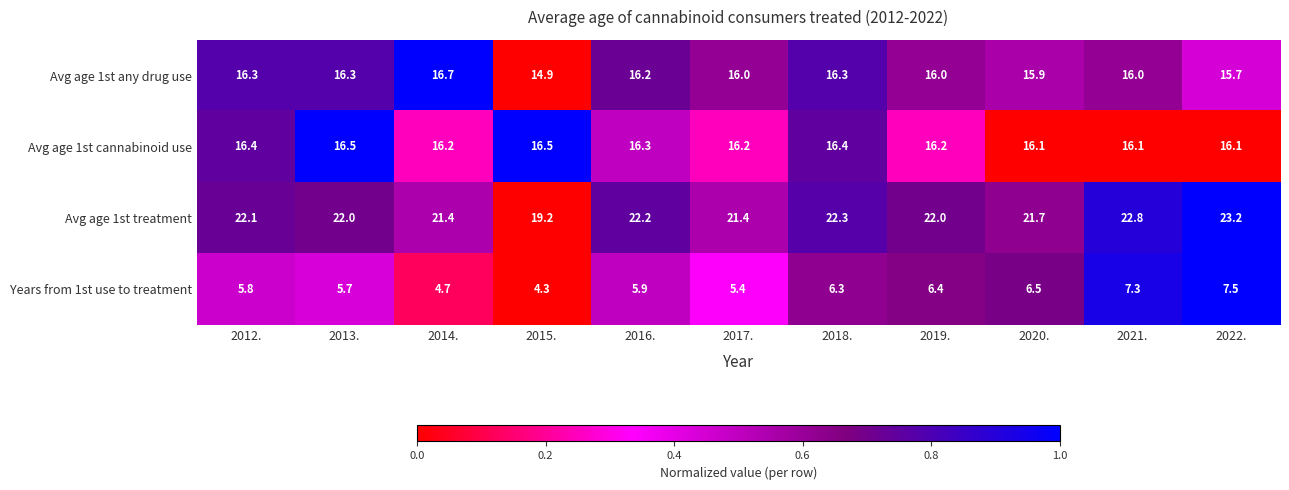

How many data points in Avg age 1st any drug use are less than 16?

3